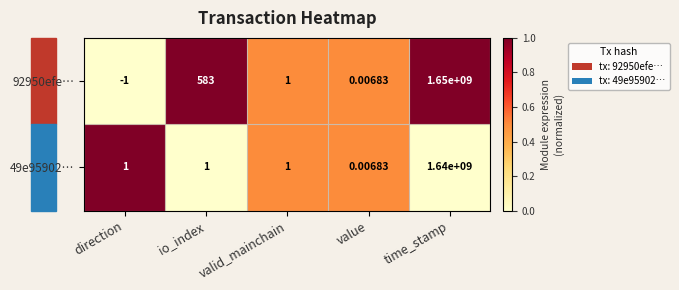

List the labels in order of 92950efe… value, largest first.

time_stamp, io_index, valid_mainchain, value, direction